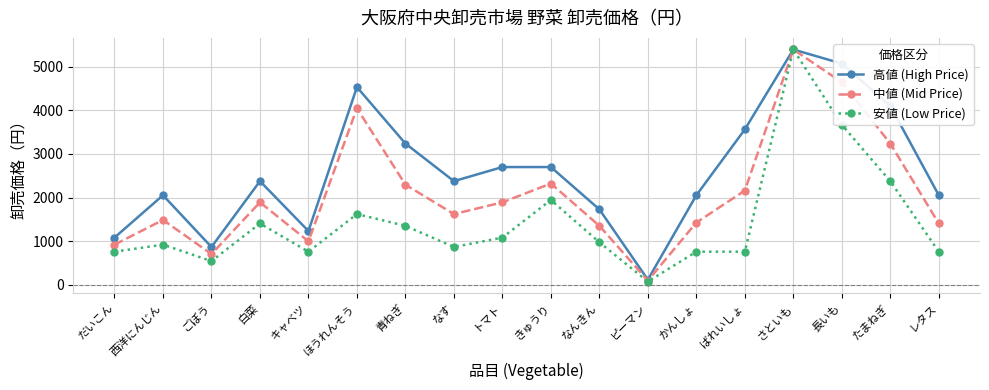

At which category is the sum across all series the highest?

さといも